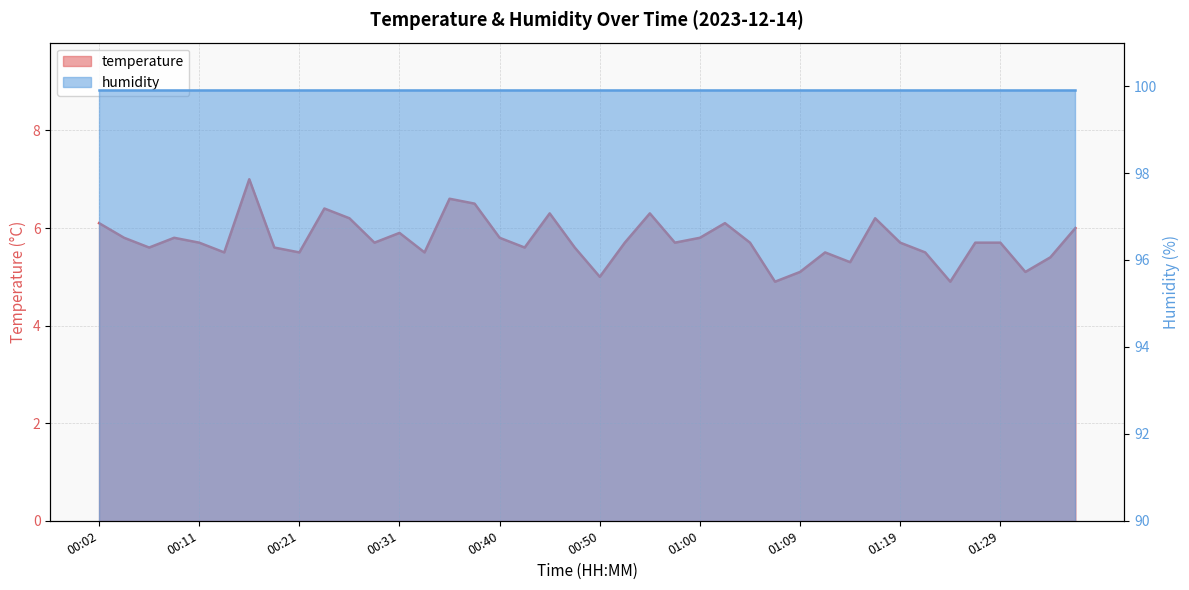

Reading right to left, transcribe all the data shown in this chart.

01:36=6.0	01:34=5.4	01:31=5.1	01:29=5.7	01:26=5.7	01:24=4.9	01:22=5.5	01:19=5.7	01:17=6.2	01:14=5.3	01:12=5.5	01:09=5.1	01:07=4.9	01:05=5.7	01:02=6.1	01:00=5.8	00:57=5.7	00:55=6.3	00:52=5.7	00:50=5.0	00:48=5.6	00:45=6.3	00:43=5.6	00:40=5.8	00:38=6.5	00:36=6.6	00:33=5.5	00:31=5.9	00:28=5.7	00:26=6.2	00:23=6.4	00:21=5.5	00:18=5.6	00:16=7.0	00:14=5.5	00:11=5.7	00:09=5.8	00:06=5.6	00:04=5.8	00:02=6.1